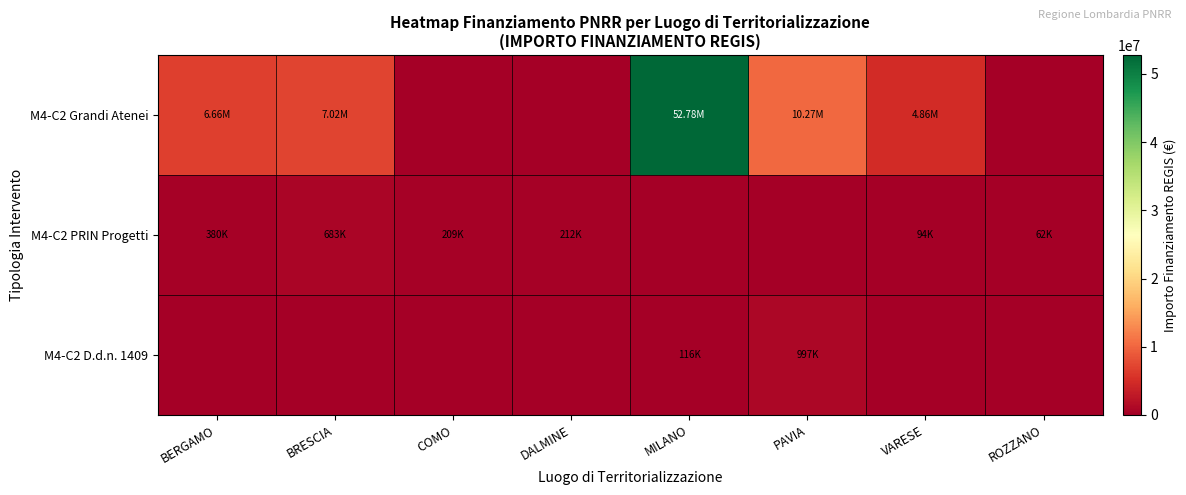

Rank the series at BRESCIA from highest to lowest value.

M4-C2 Grandi Atenei, M4-C2 PRIN Progetti, M4-C2 D.d.n. 1409